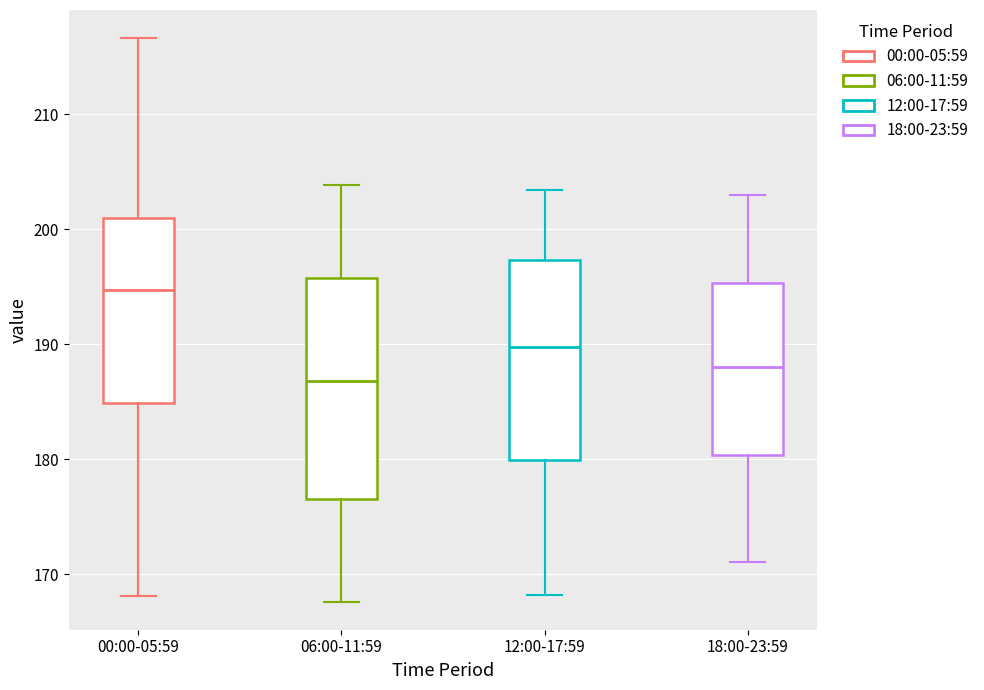

Comparing the boxes themselves (not the whiskers), which one is the tallest?

06:00-11:59